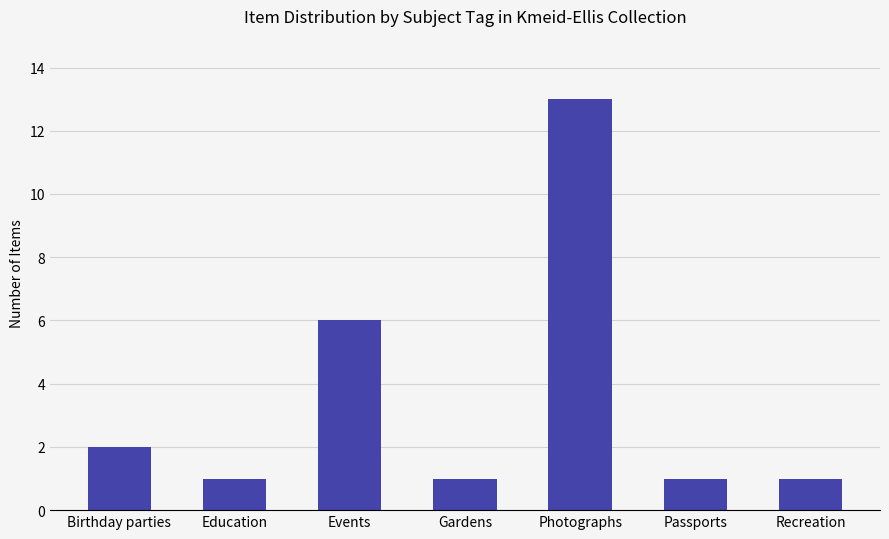

Approximately how many times larger is the value at Passports compared to Recreation?

1.0